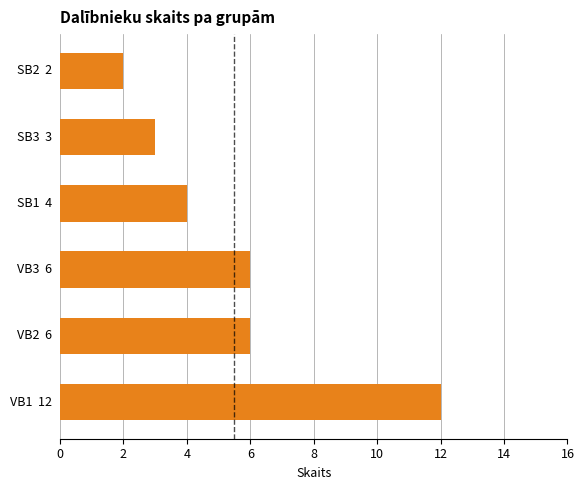

What is the greatest value displayed?

12